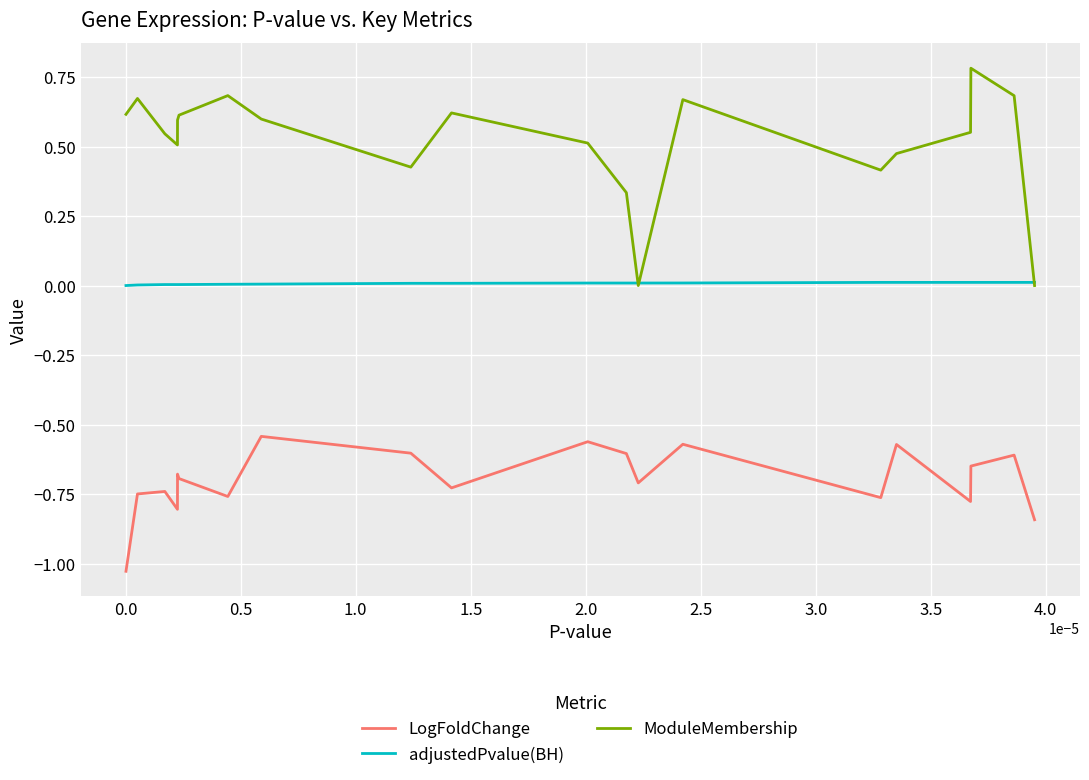

Which series has the largest range (max minus min)?

ModuleMembership